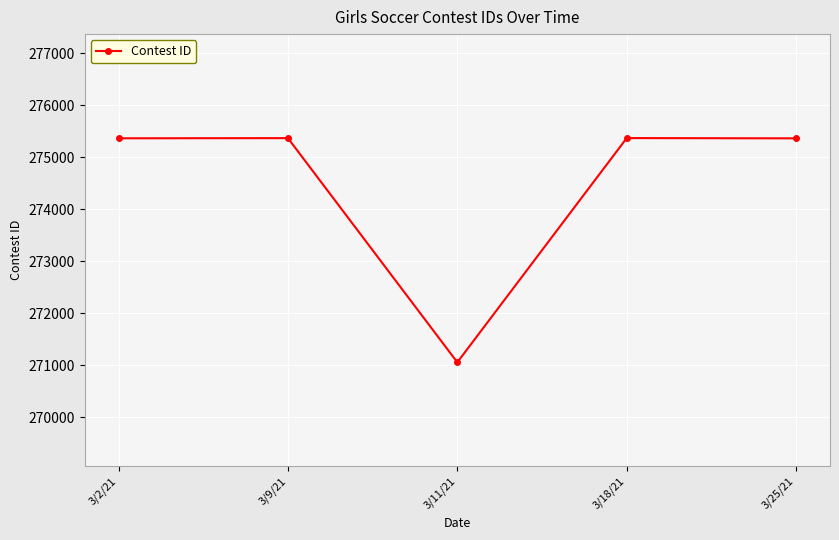

What is the minimum value shown in the chart?

271053